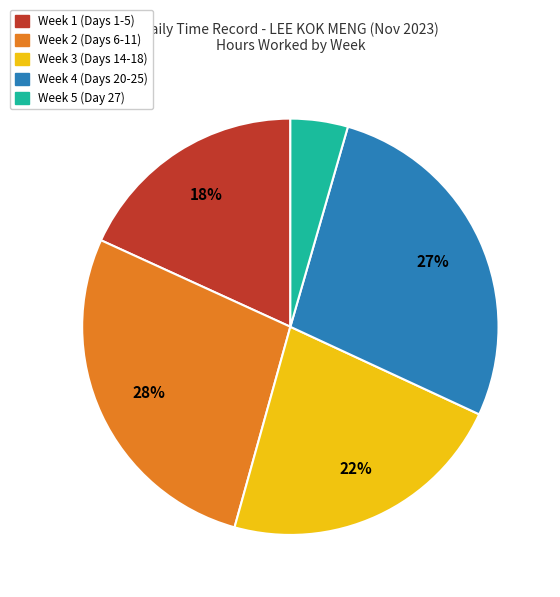

To the nearest percent, what is the average slice percentage?

20%